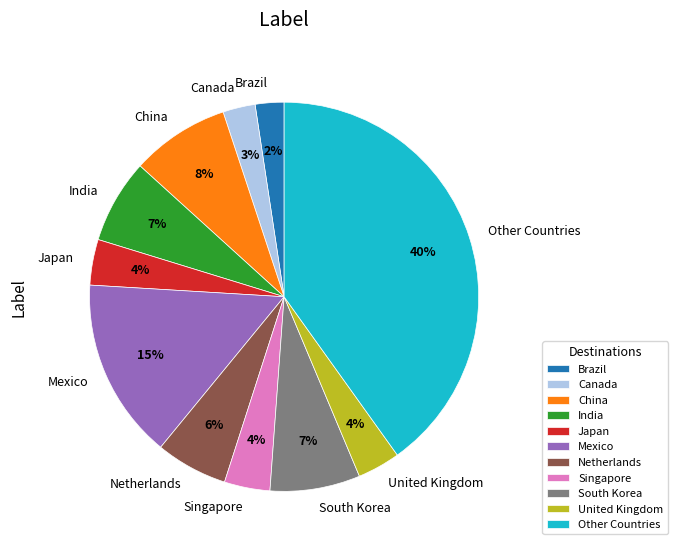

The Mexico slice represents 24% of the pie. True or false?

False